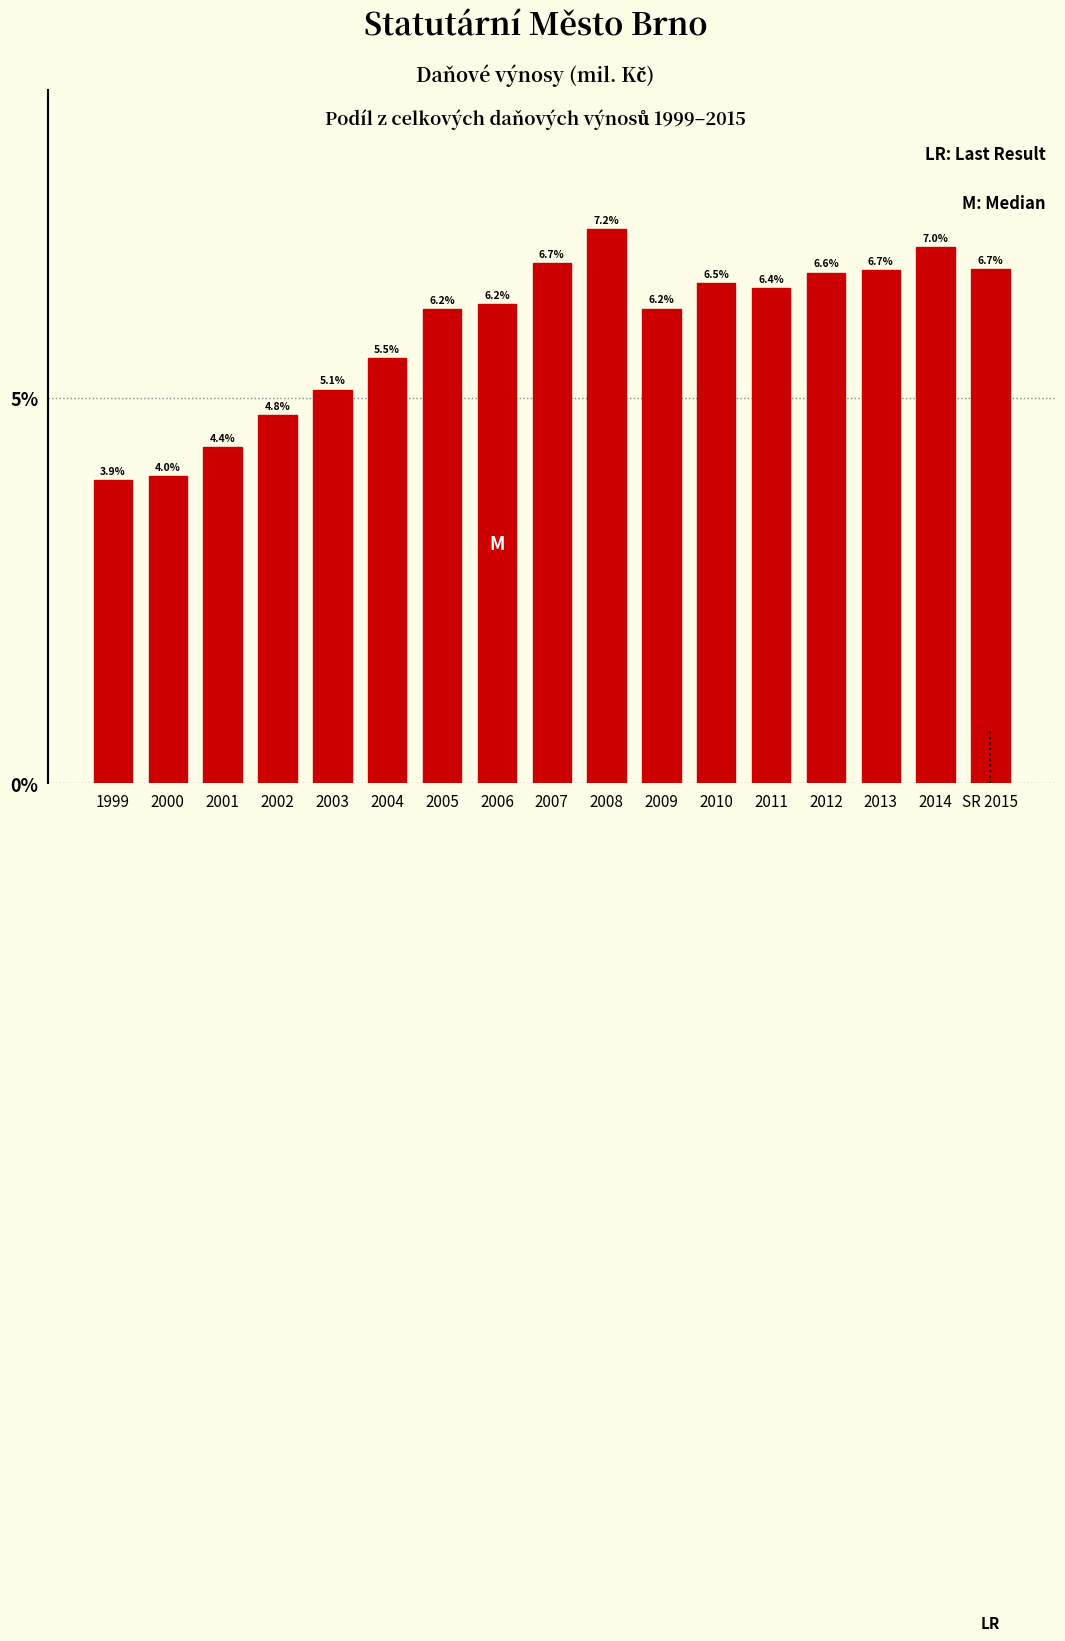

Reading left to right, what are all the values shown in this chart?

1999=3.9	2000=4.0	2001=4.4	2002=4.8	2003=5.1	2004=5.5	2005=6.2	2006=6.2	2007=6.7	2008=7.2	2009=6.2	2010=6.5	2011=6.4	2012=6.6	2013=6.7	2014=7.0	SR 2015=6.7